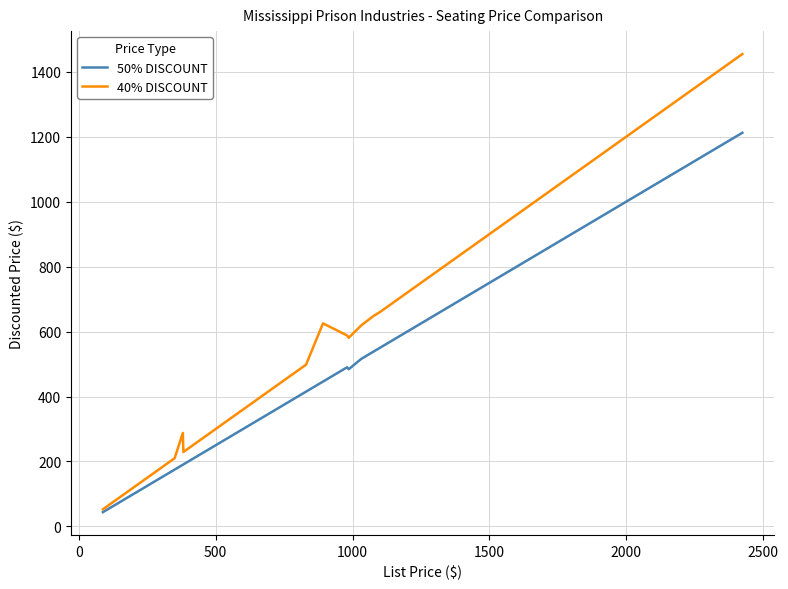

What is the sum of all 40% DISCOUNT values?

17687.6